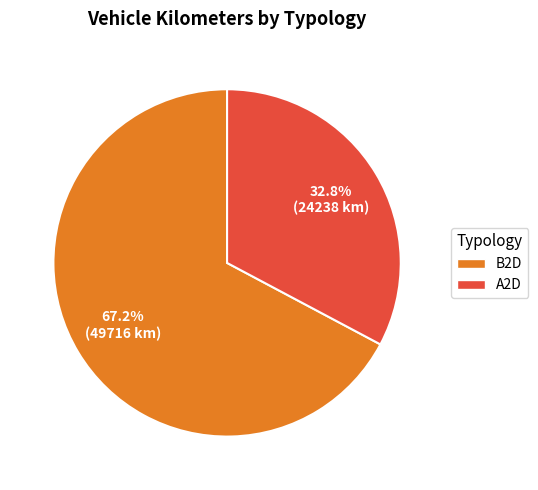

Which slice is the largest?

B2D